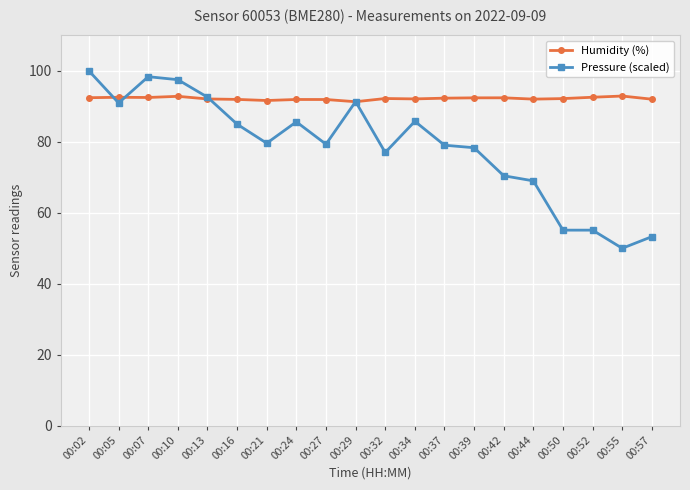

What value does the Humidity (%) series have at 00:13?

92.1